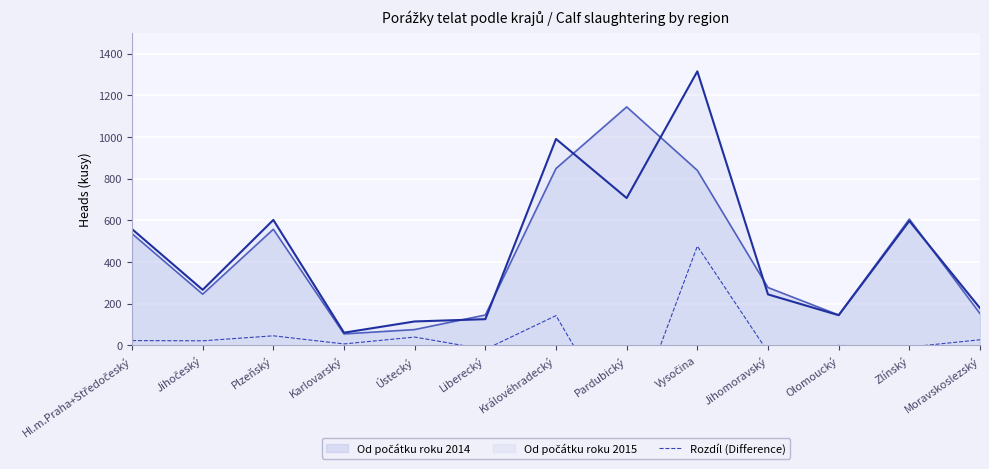

The chart shows a value of 623 at Vysočina. True or false?

False